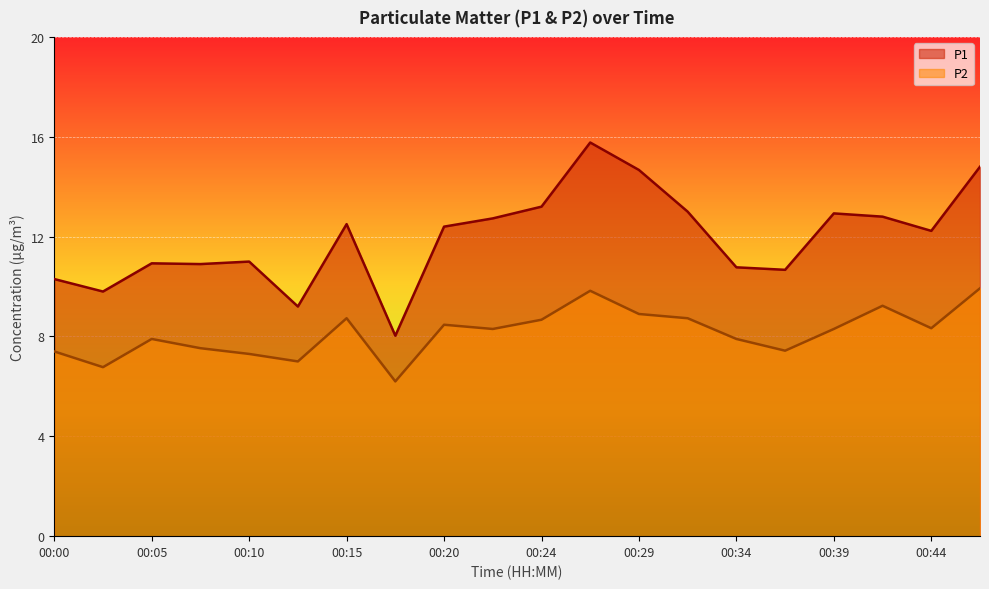

What is the difference between the maximum and minimum values in the P1 series?

7.7